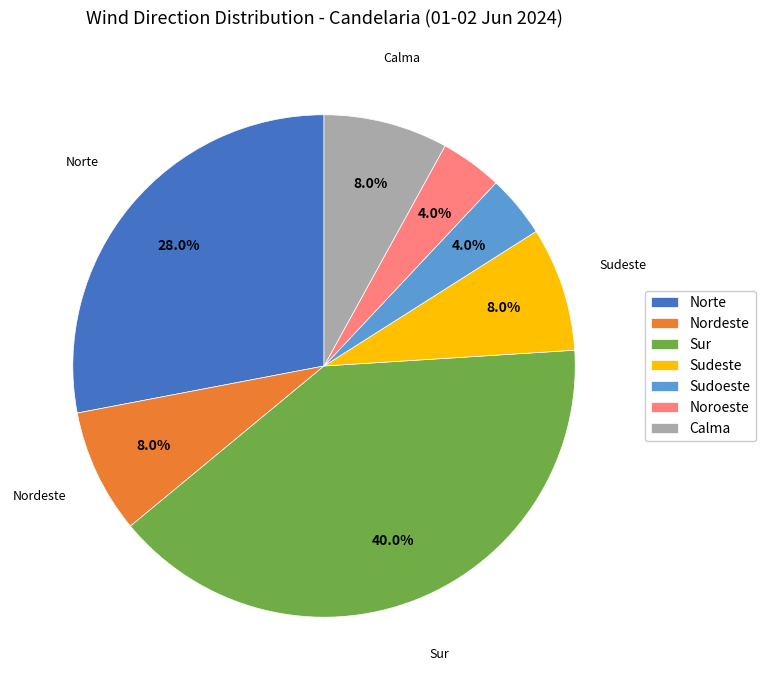

To the nearest percent, what is the average slice percentage?

14%